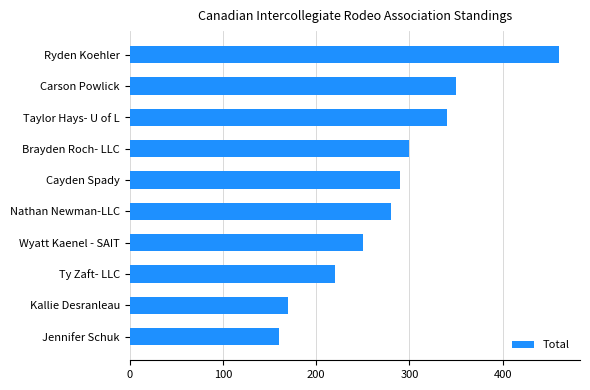

Approximately how many times larger is the value at Wyatt Kaenel - SAIT compared to Taylor Hays- U of L?

0.7